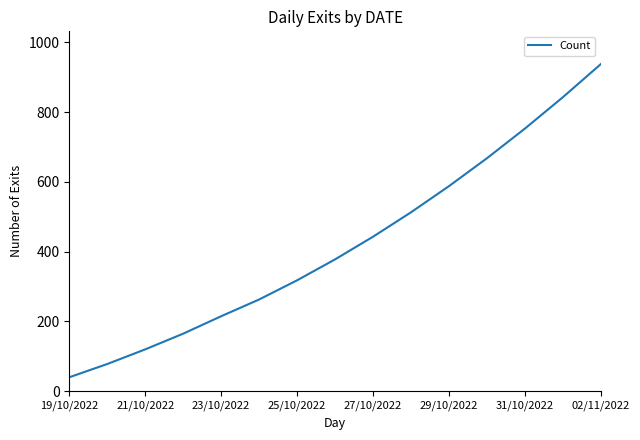

What is the difference between the maximum and minimum values?

898